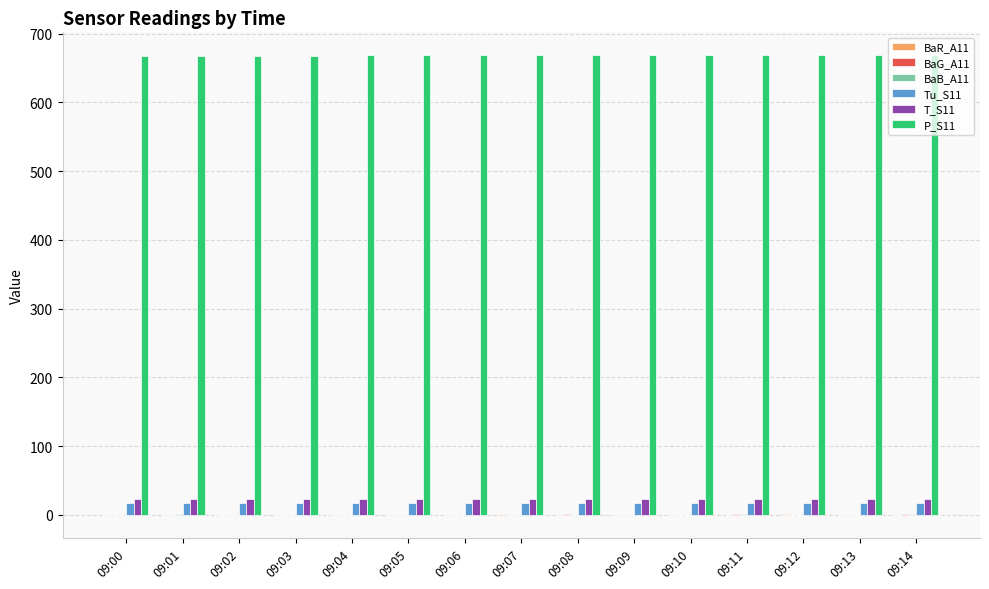

Are the bars horizontal?

No